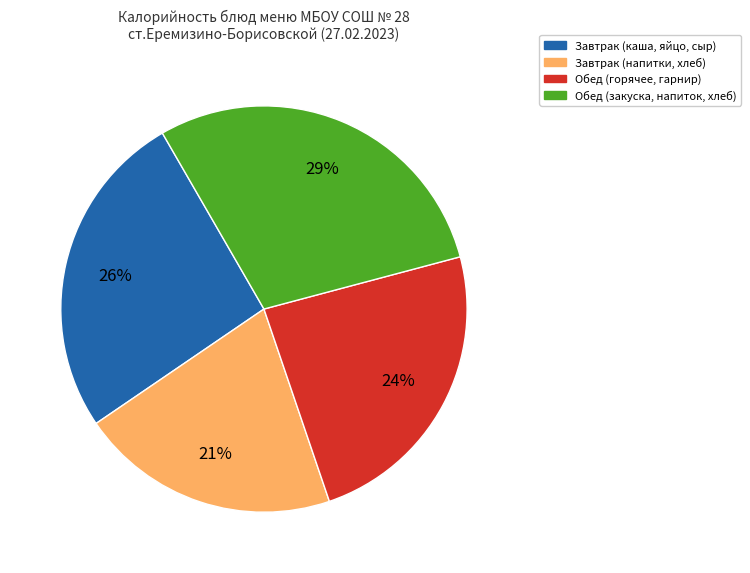

To the nearest percent, what is the difference between the largest and smallest slice percentages?

8%